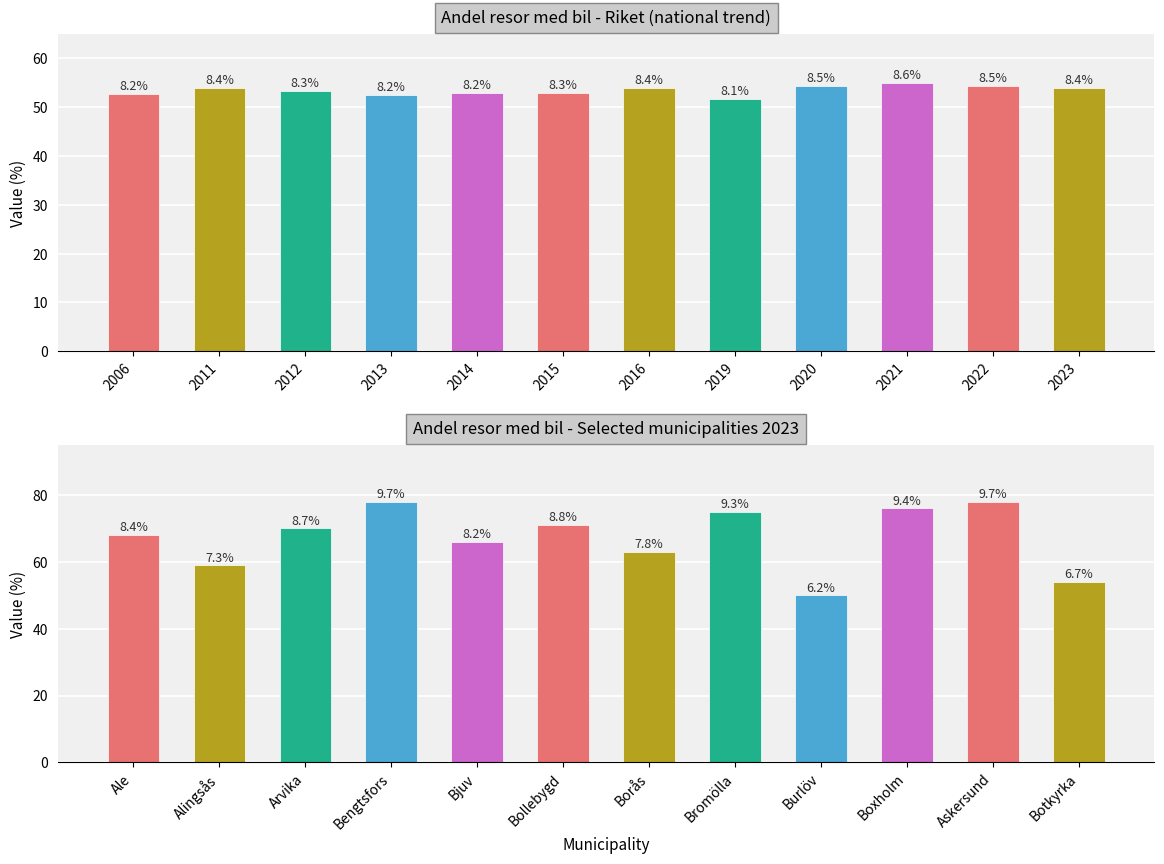

Are the bars grouped side by side (vs. stacked)?

Yes